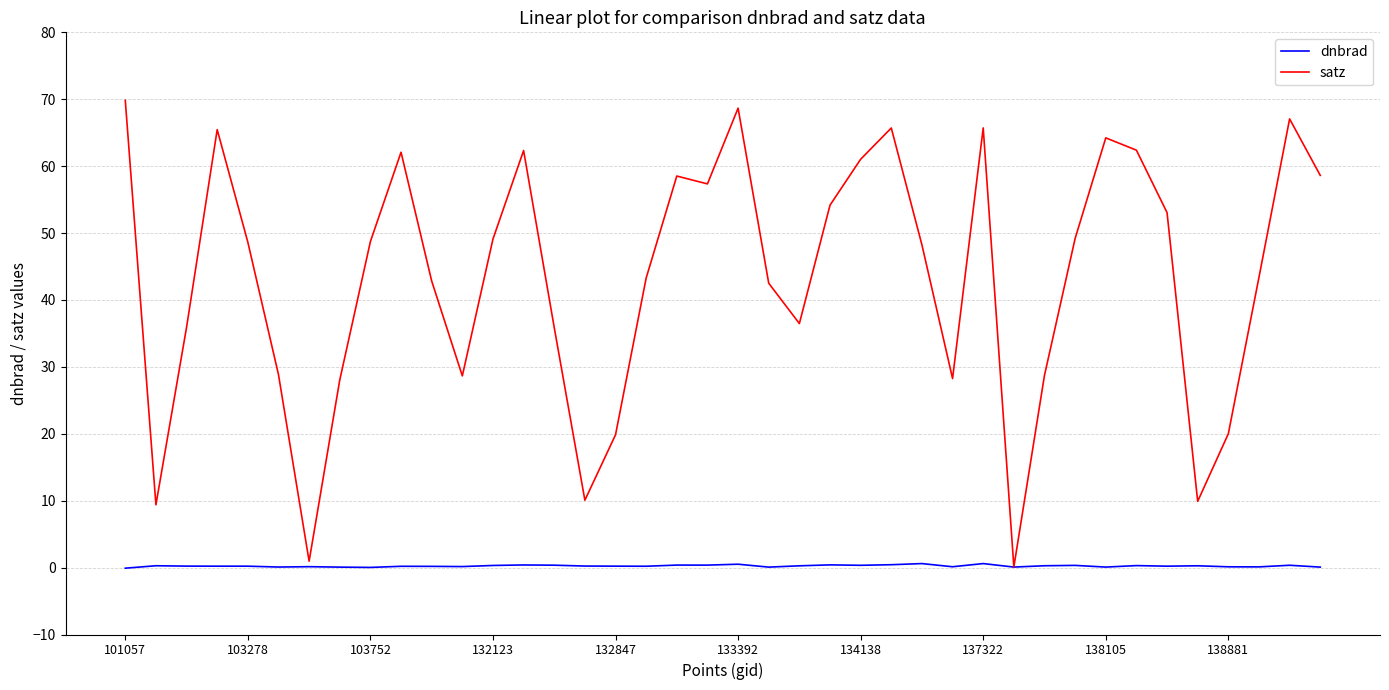

Which series has the largest total across all categories?

satz